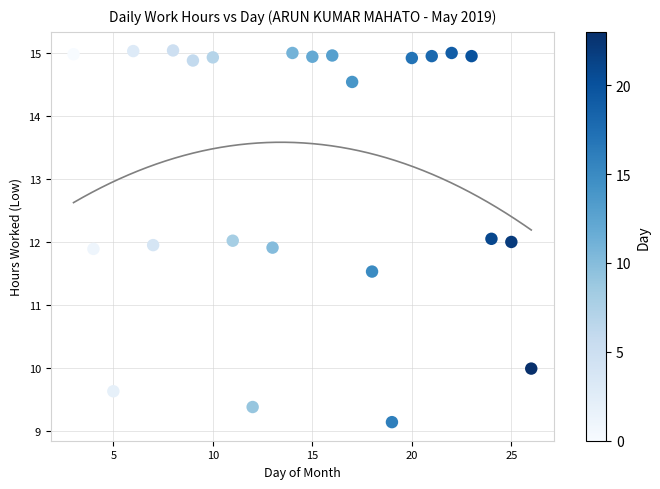

What is the range of X values (max minus min)?

23.0